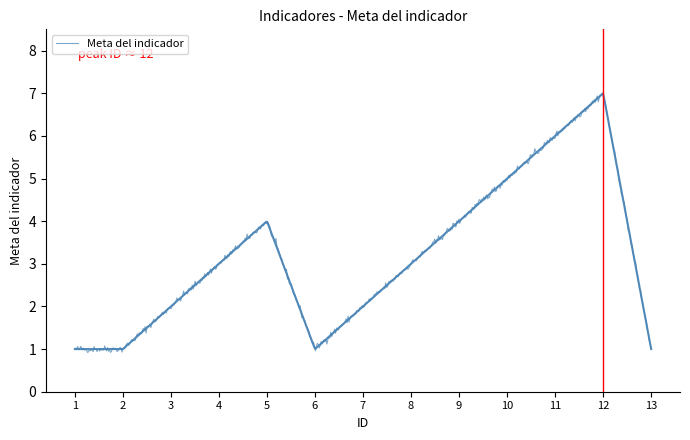

How many data points does each series have?

13